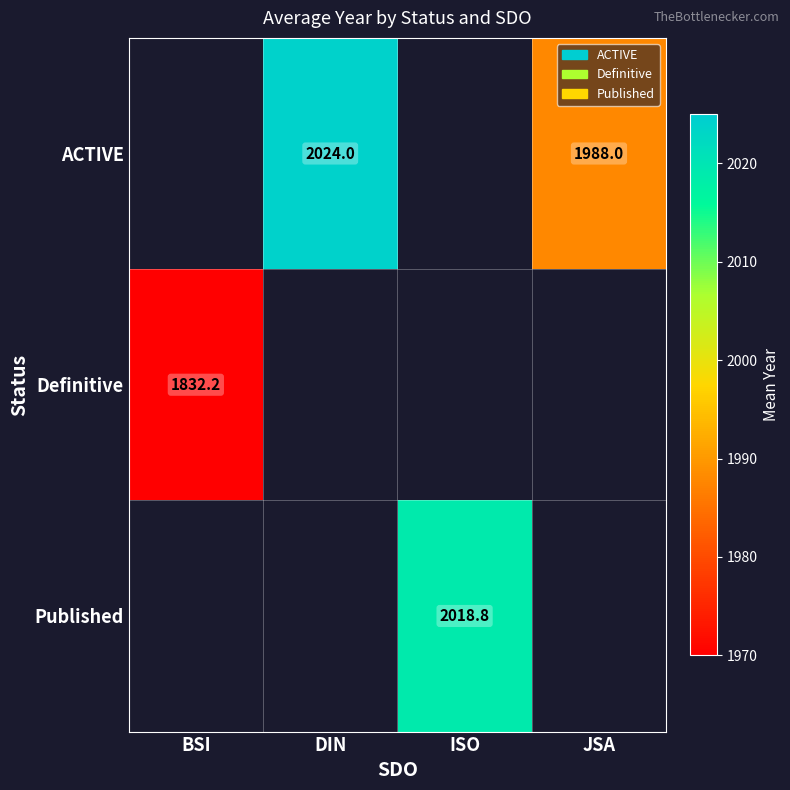

Is it true that Published equals 3565.8 at ISO?

False